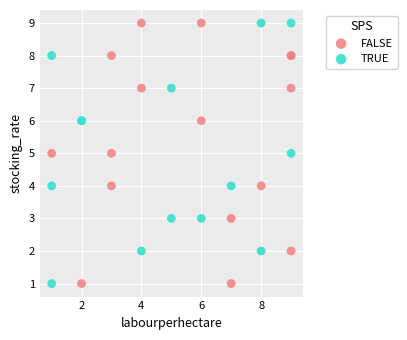

What are all the series names shown in the legend?

FALSE, TRUE